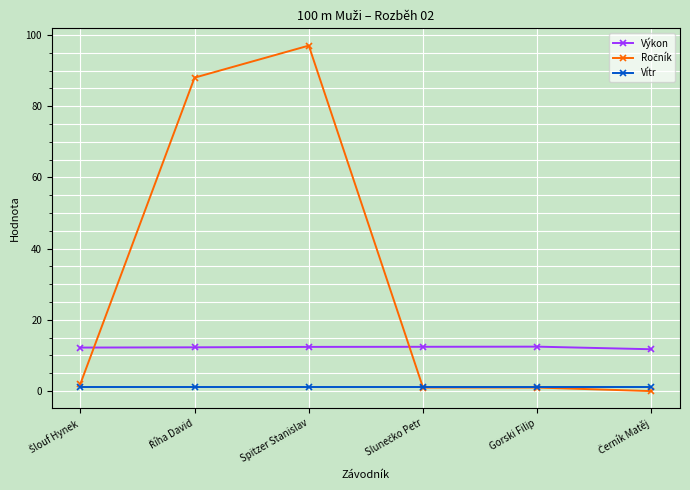

The Výkon series shows 17.7 at Spitzer Stanislav. True or false?

False